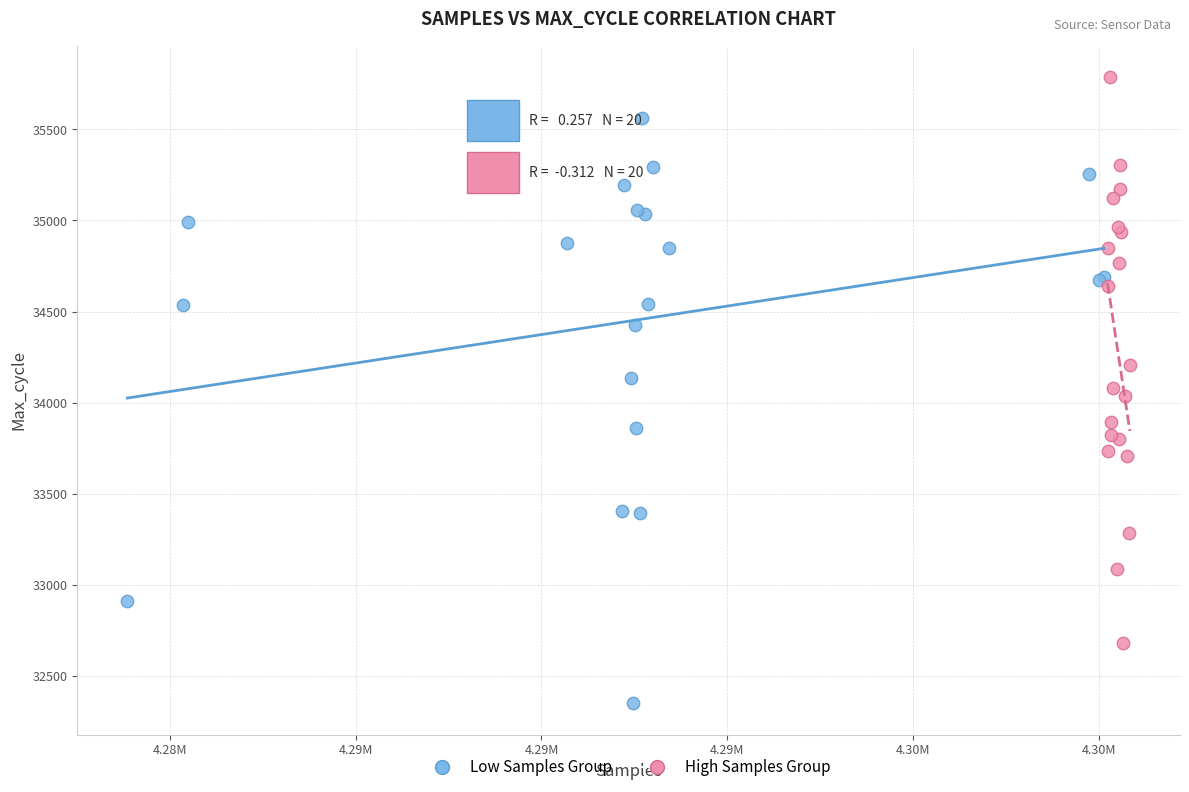

Which series contains the highest Y value?

High Samples Group